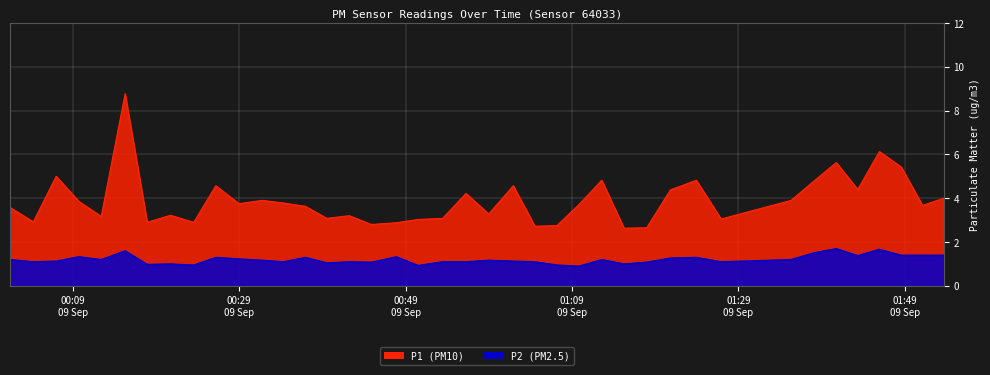

What is the minimum value shown in the chart?

0.9